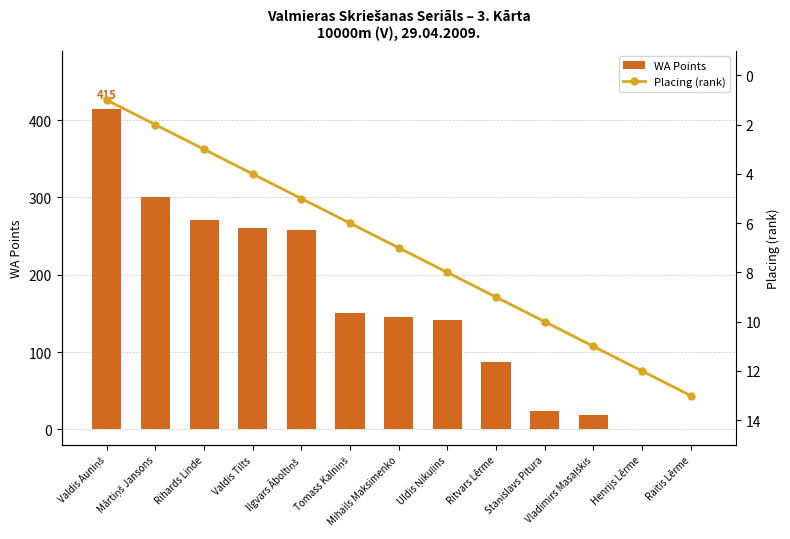

What is the label of the 2nd bar from the left?

Mārtiņš Jansons